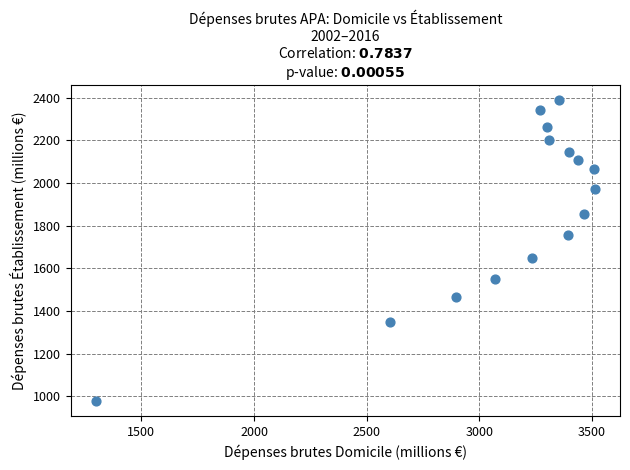

What is the range of X values (max minus min)?

2216.8